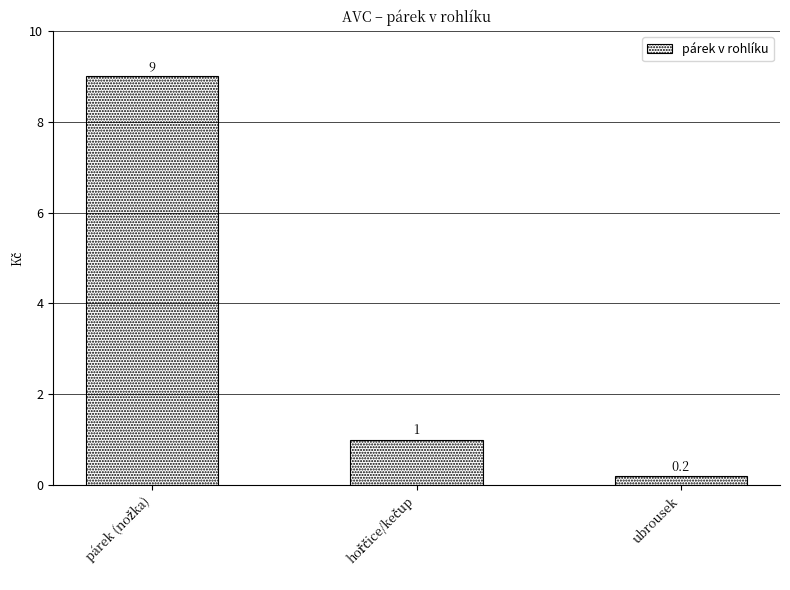

Count the number of categories in the chart.

3